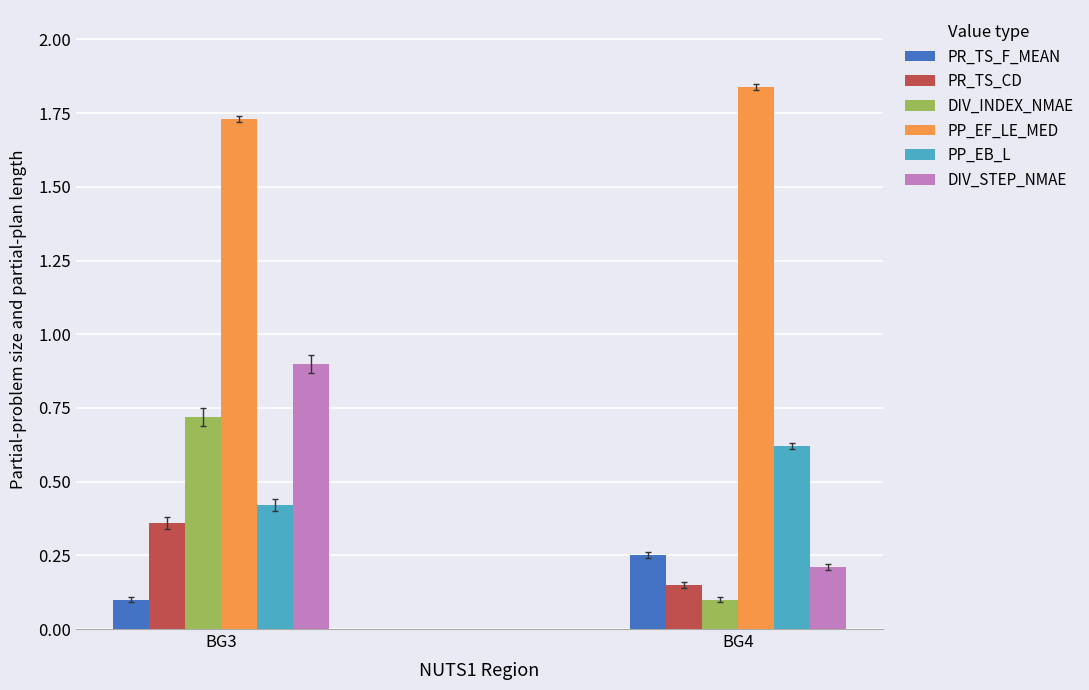

At which category is the sum across all series the highest?

BG3